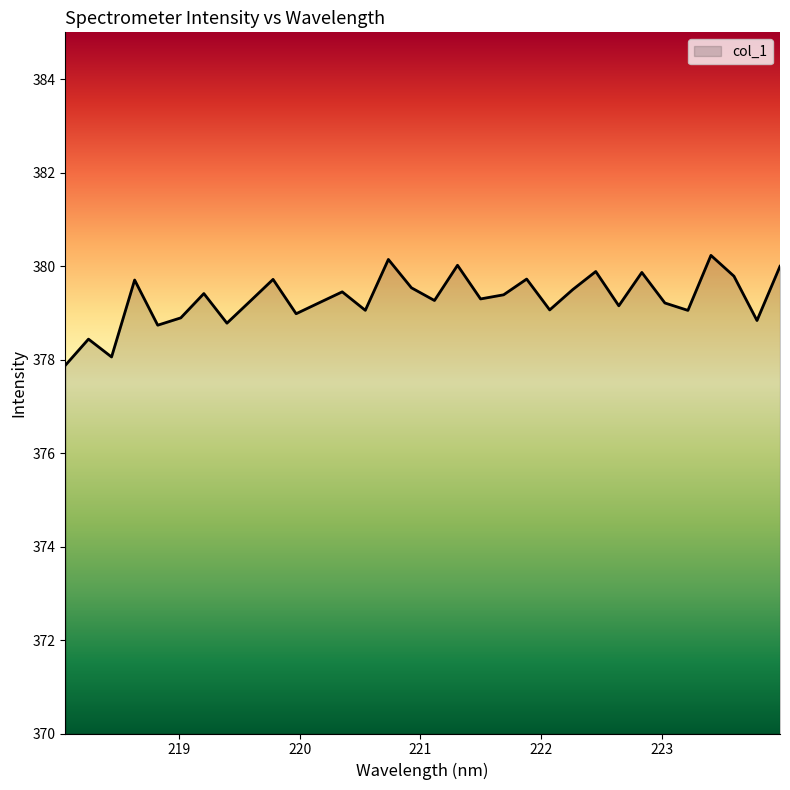

What is the minimum value shown in the chart?

377.9